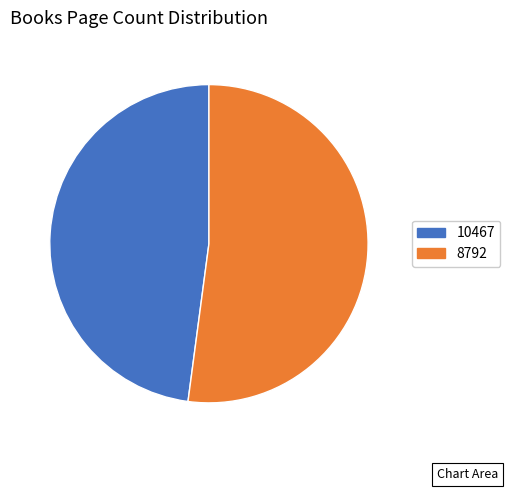

Count the number of slices in the pie.

2